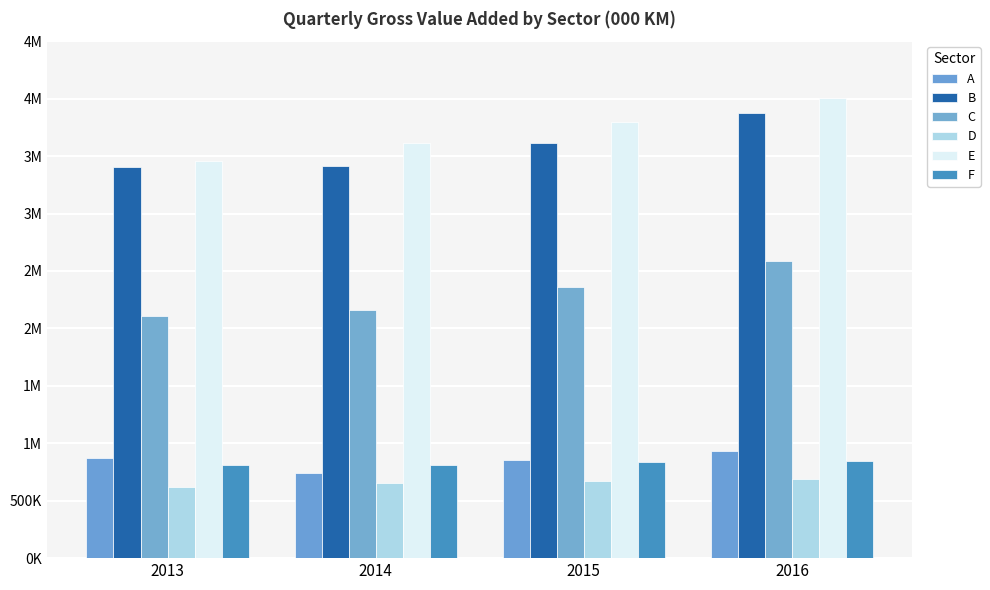

Rank the categories by C value from highest to lowest.

2016, 2015, 2014, 2013